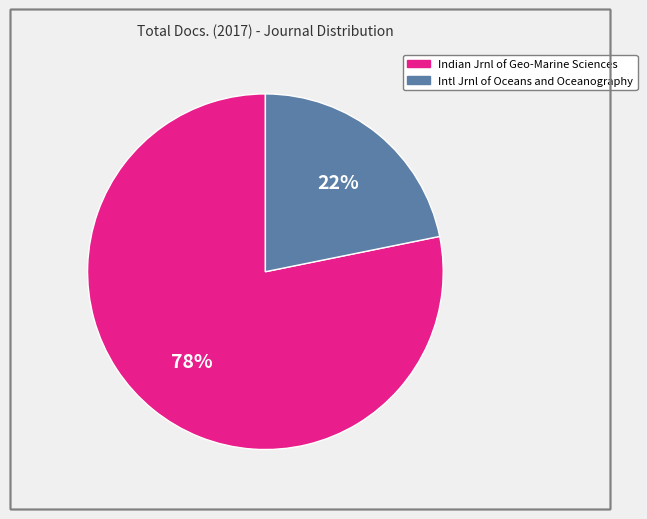

To the nearest percent, what is the average slice percentage?

50%